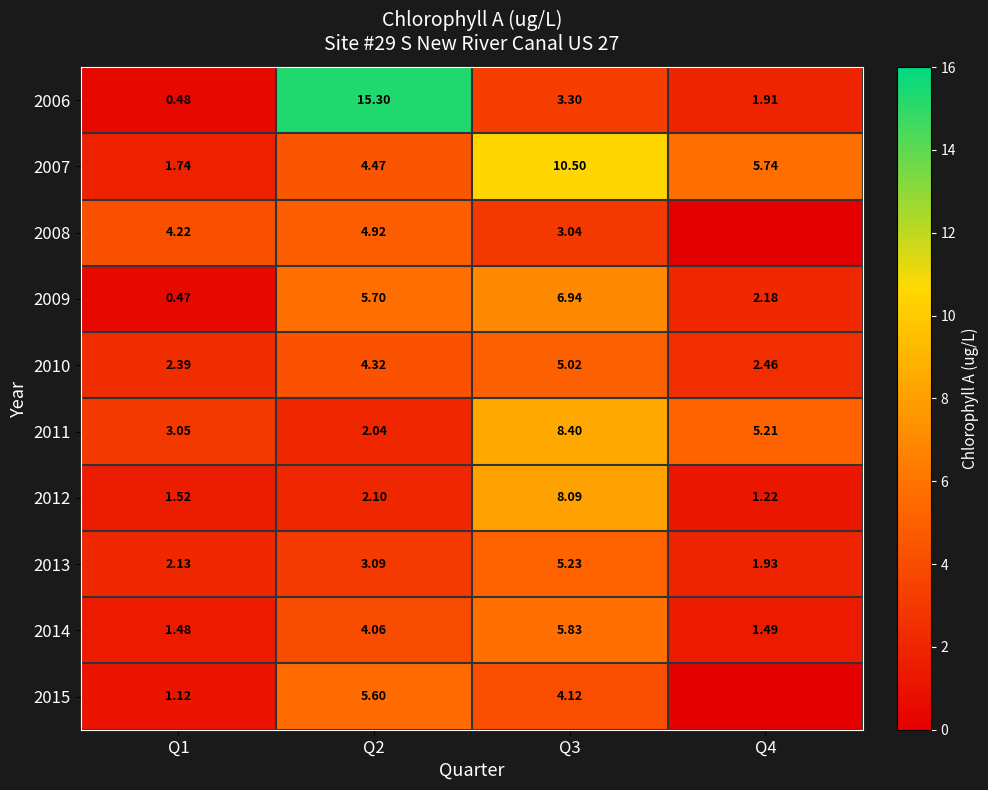

What is the difference between the maximum and minimum values in the 2014 series?

4.3